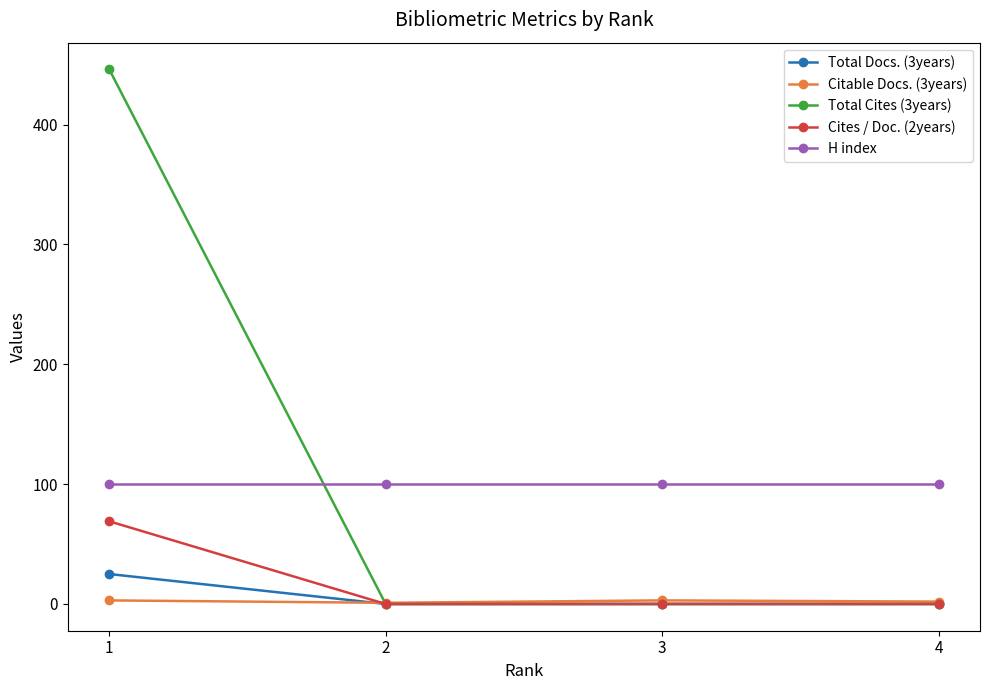

True or false: Total Docs. (3years) and H index intersect in this chart.

False